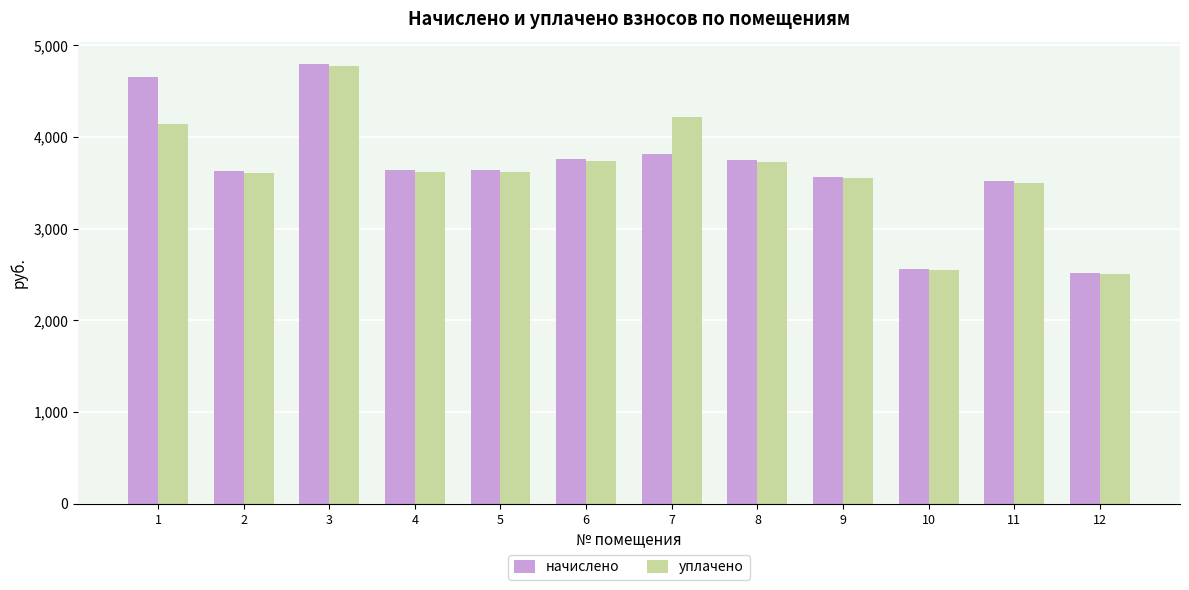

What is the average value of the начислено series?

3653.6